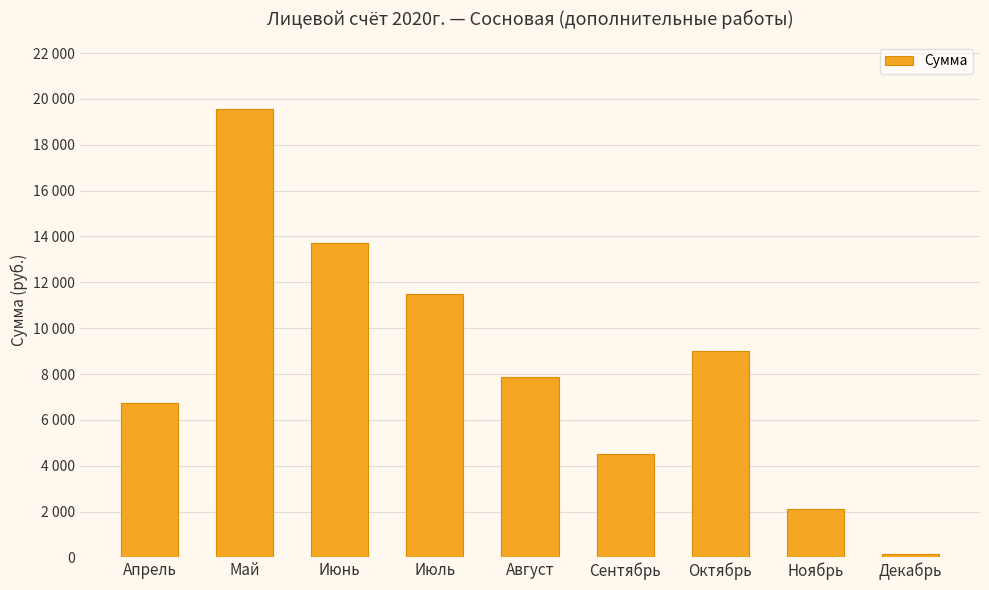

The chart shows a value of 7313.0 at Сентябрь. True or false?

False